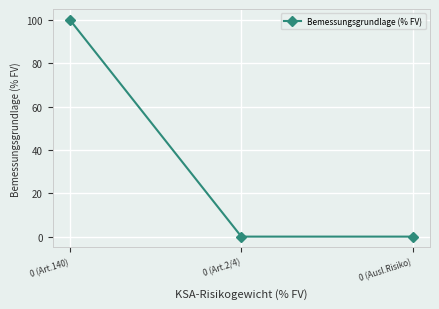

The chart shows a value of 100.0 at 0 (Art.140). True or false?

True